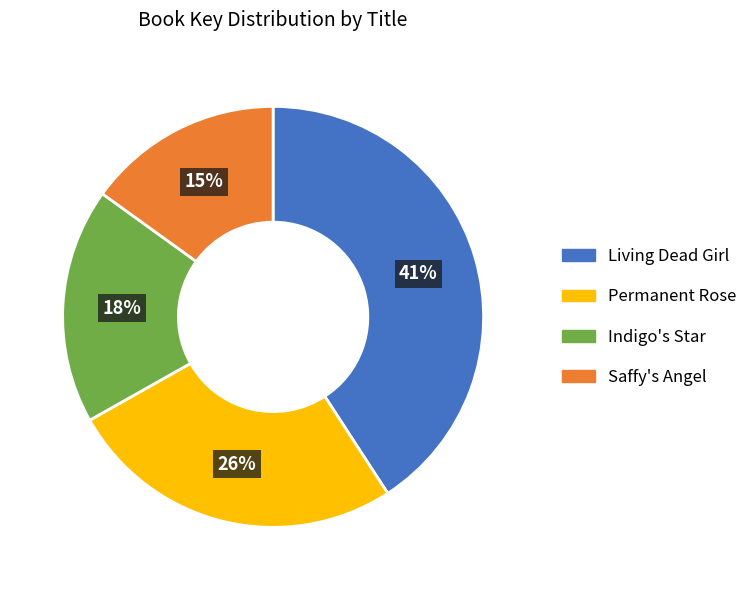

Count the number of slices in the pie.

4